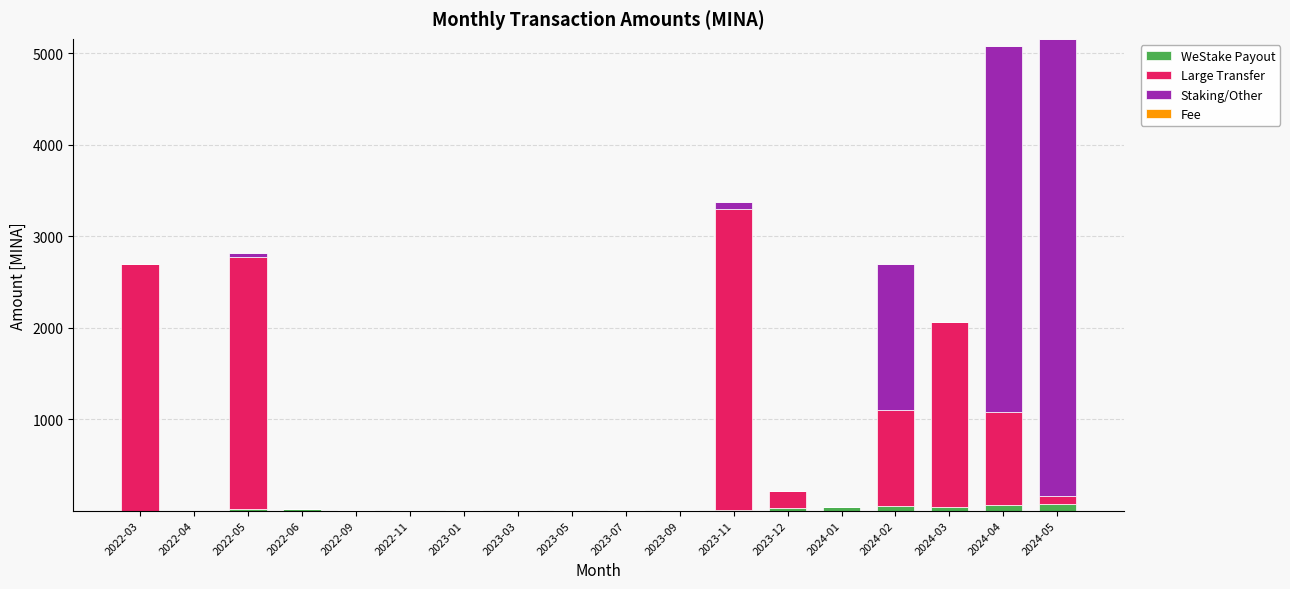

Count the number of categories in the chart.

18